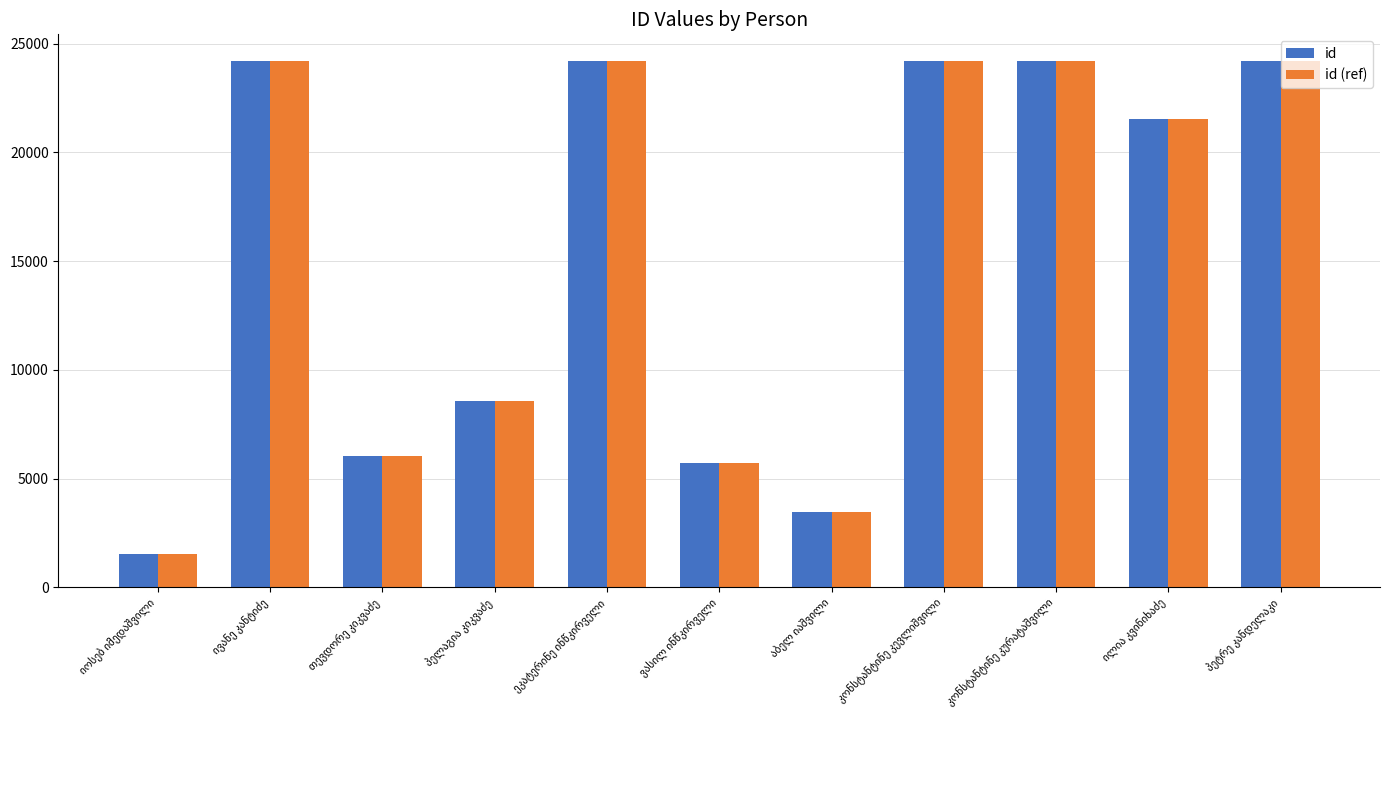

What is the lowest value of the id series?

1544